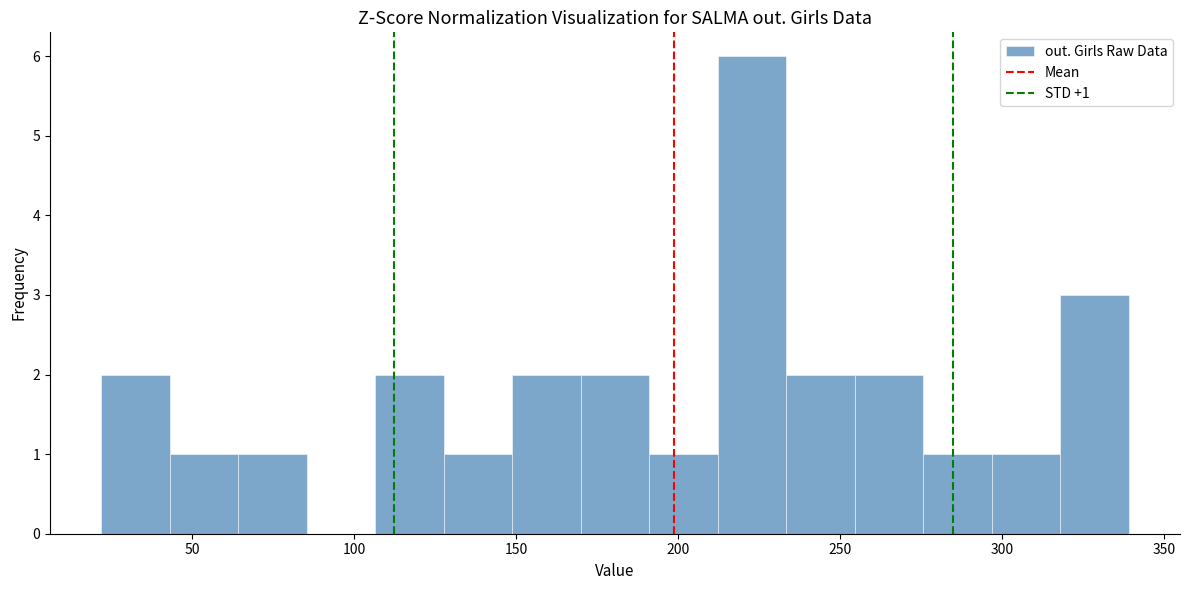

Which range on the x-axis has the tallest bar?

210 to 235